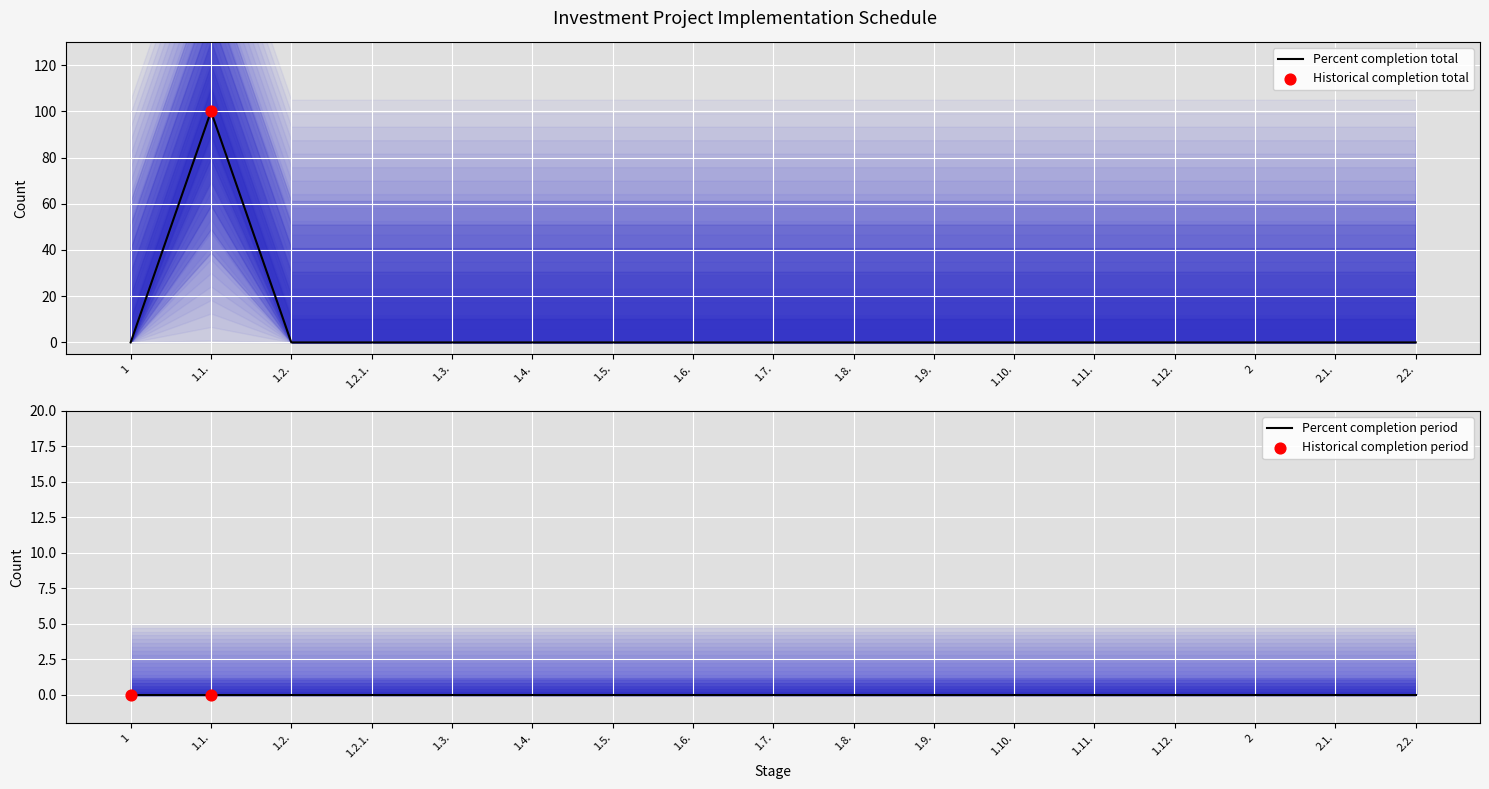

Which has a higher value, 1.10. or 1.9.?

1.10.